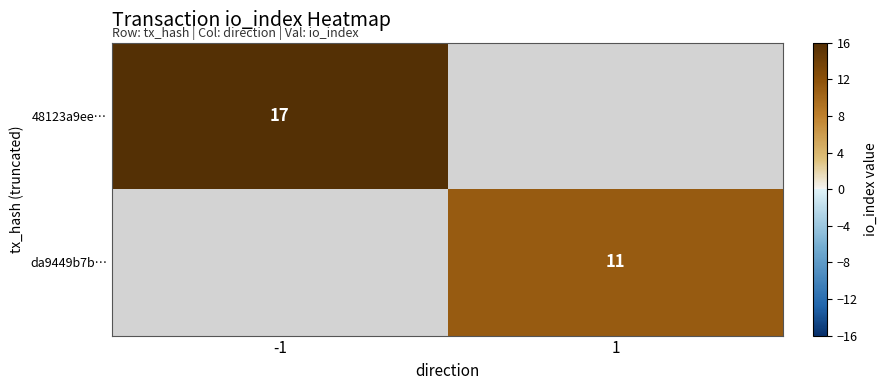

What is the smallest value displayed?

11.0